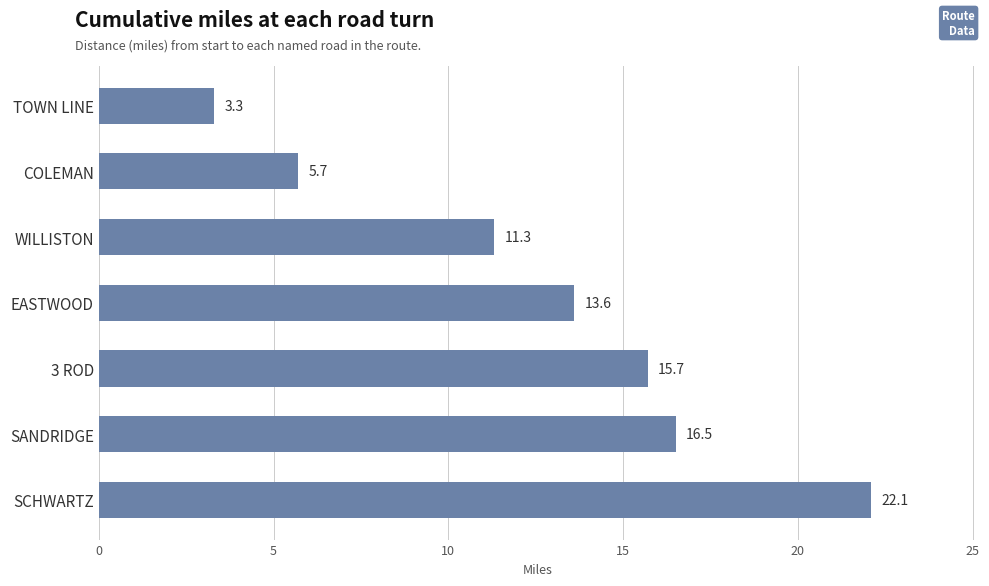

How many distinct data groups are displayed?

1